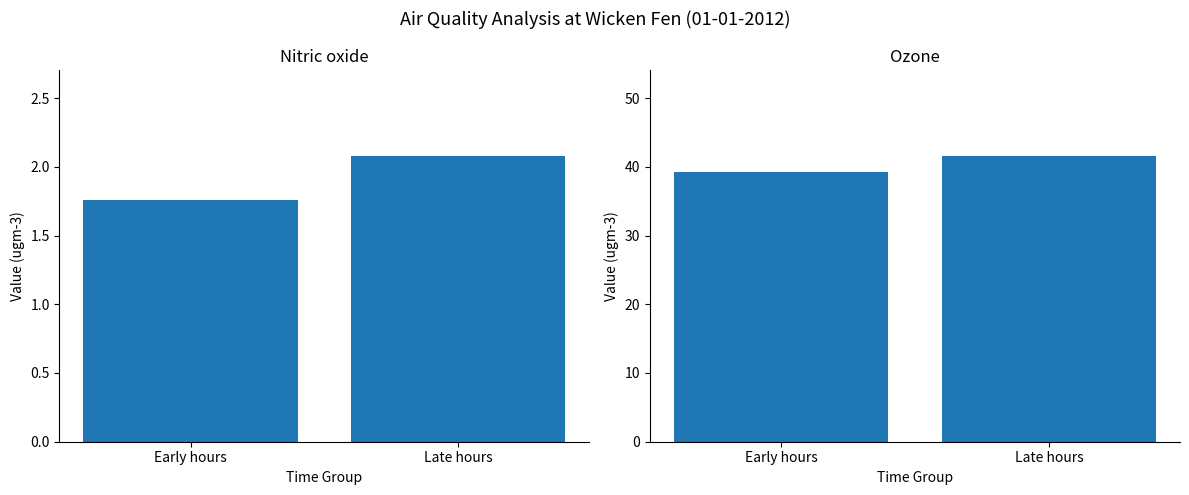

Reading left to right, list all the values displayed in this chart.

Nitric oxide: Early hours=1.8	Late hours=2.1
Ozone: Early hours=39.2	Late hours=41.6